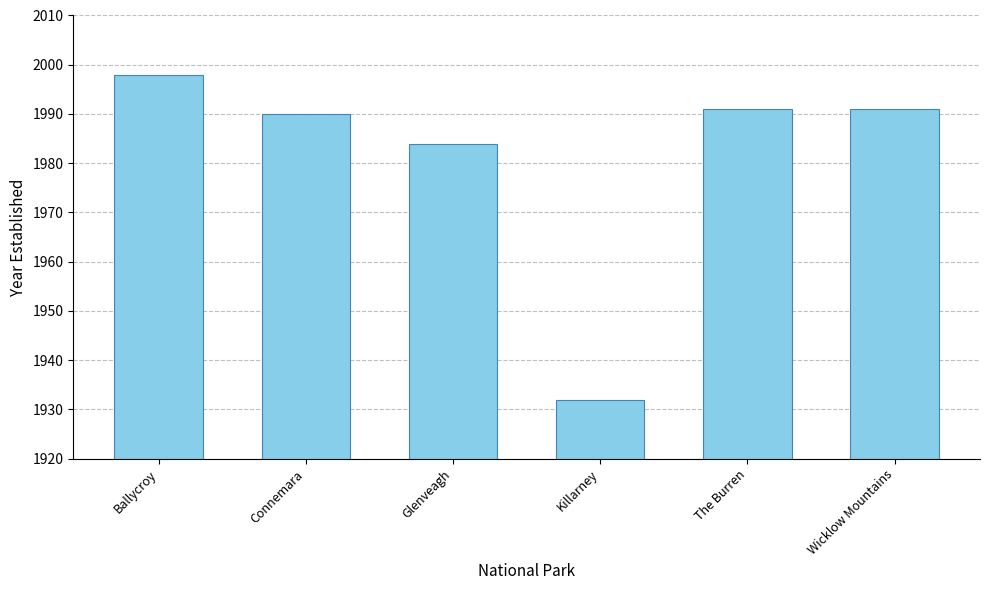

What is the approximate value at Glenveagh, to the nearest 5?

1985